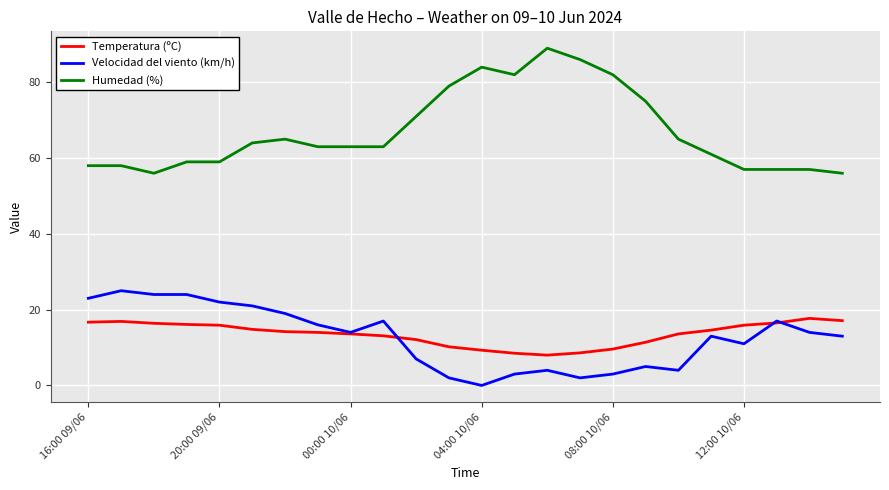

True or false: Velocidad del viento (km/h) and Humedad (%) cross at least once.

False